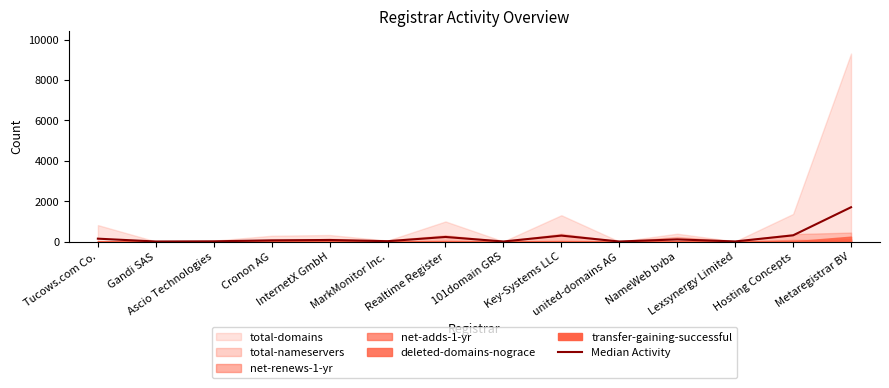

What is the change in value from NameWeb bvba to Lexsynergy Limited?

-101.7